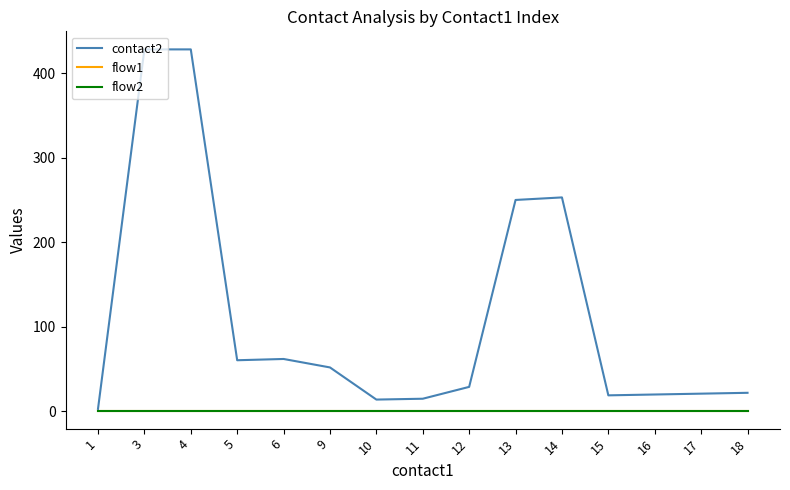

What is the value of the contact2 point at the 9th from the left?

29.0